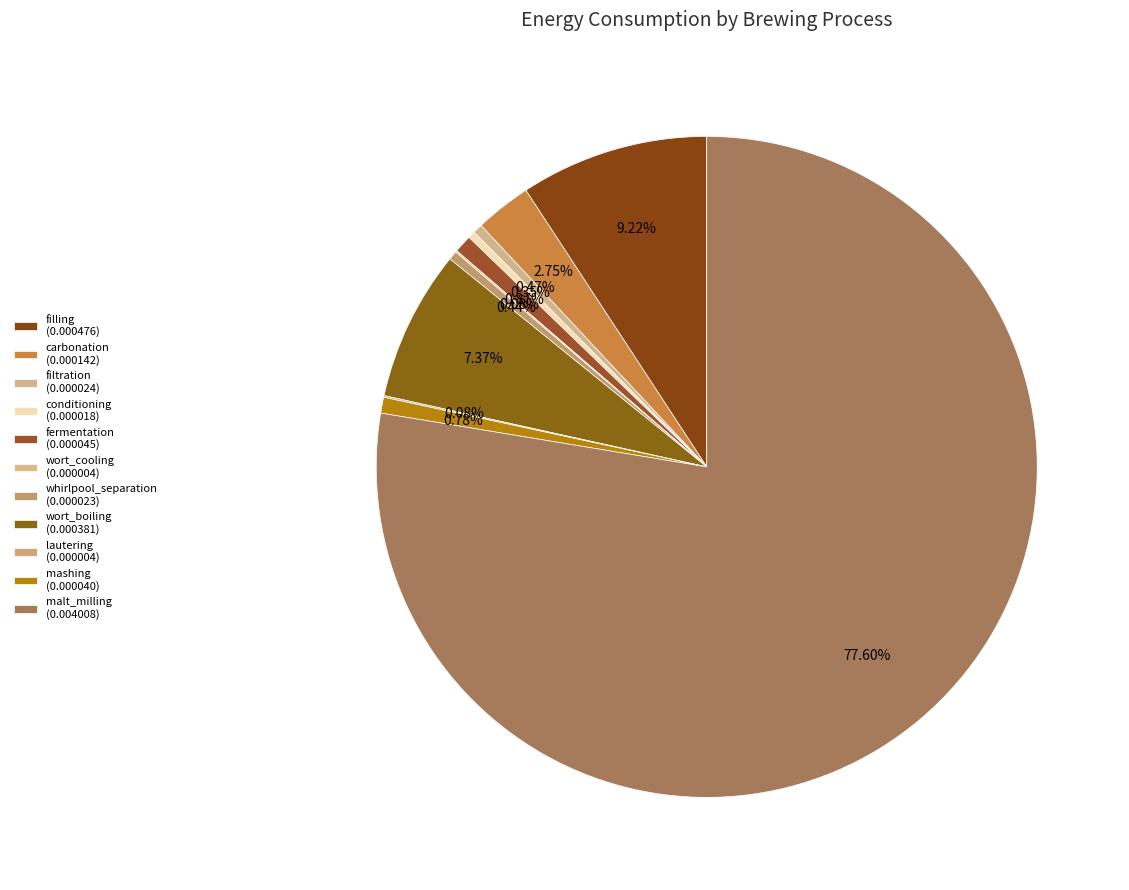

Is there any slice that represents more than half of the pie?

Yes